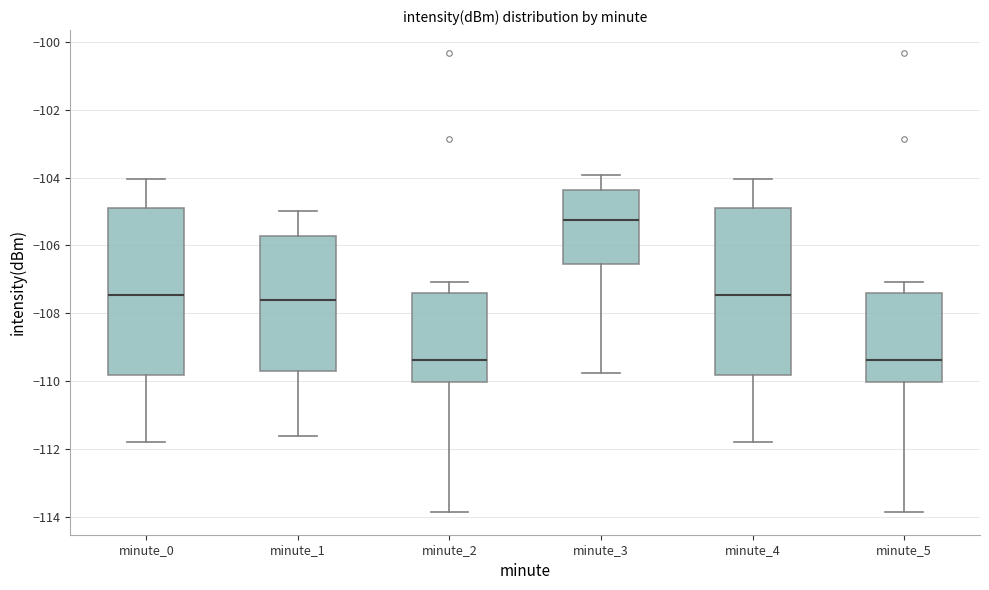

Reading left to right, transcribe this box plot: for each box, give where its median line is, the range the box spans, and where its two whiskers end, as read against the y-axis. The values are not printed on the chart, so give them approximately, as read against the axis.

minute_0: median -107.4, box -109.8 to -105.0, whiskers -111.8 to -104.0
minute_1: median -107.6, box -109.8 to -105.8, whiskers -111.6 to -105.0
minute_2: median -109.4, box -110.0 to -107.4, whiskers -113.8 to -107.0
minute_3: median -105.2, box -106.6 to -104.4, whiskers -109.8 to -104.0
minute_4: median -107.4, box -109.8 to -105.0, whiskers -111.8 to -104.0
minute_5: median -109.4, box -110.0 to -107.4, whiskers -113.8 to -107.0